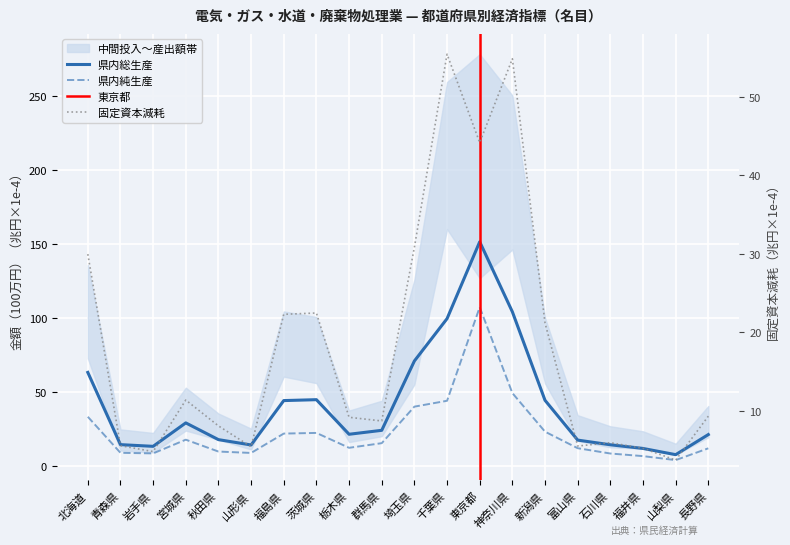

Where is the first local minimum for 県内純生産?

岩手県